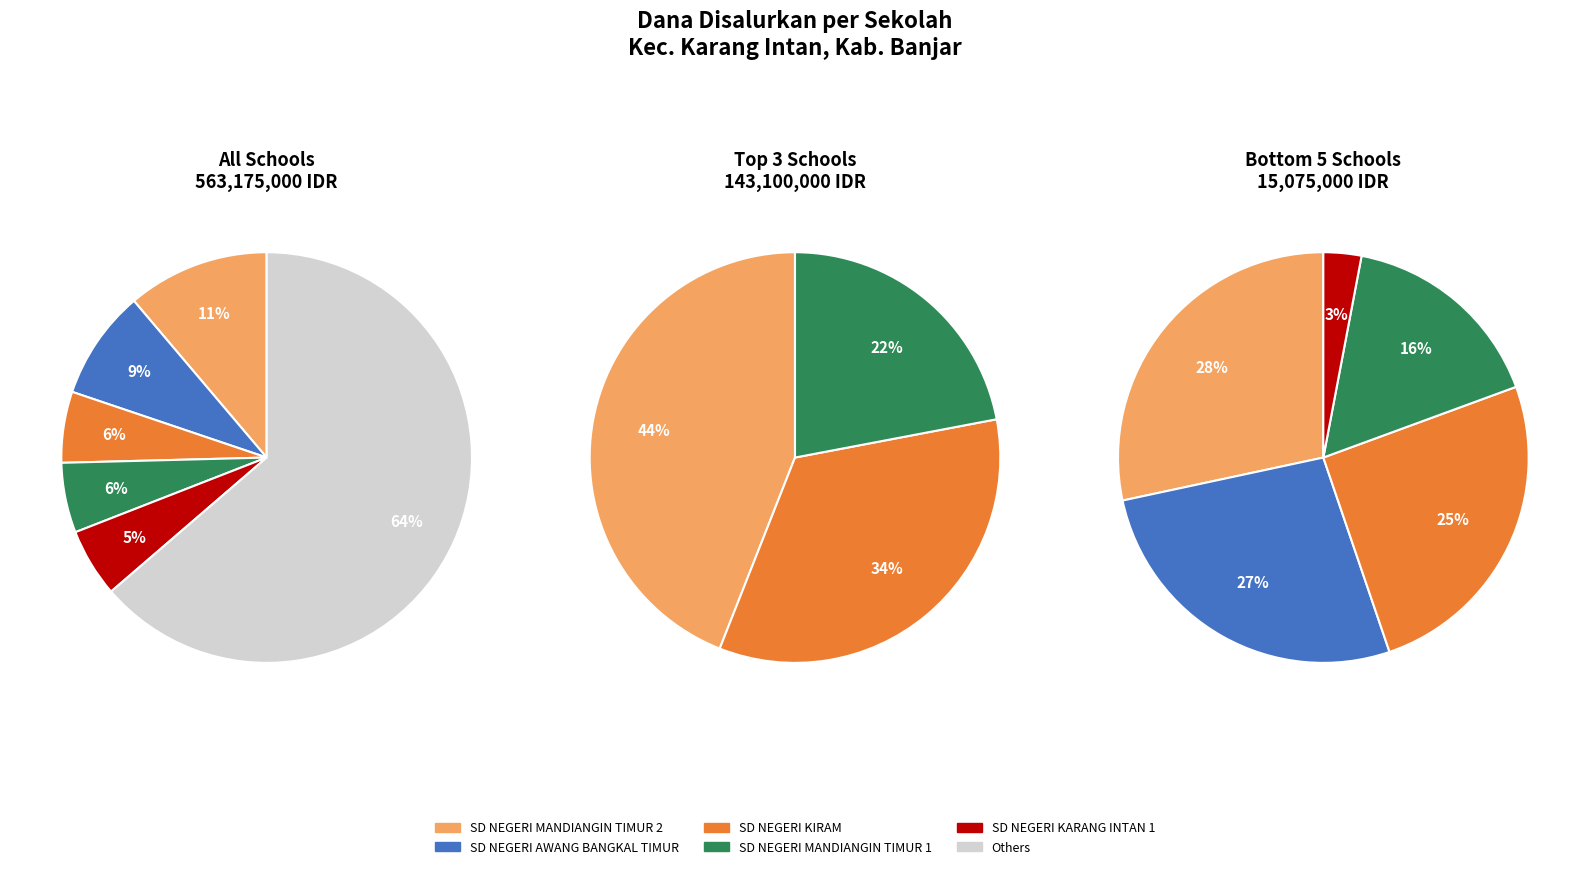

Does SD NEGERI PADANG PANJANG account for over 50% of the chart?

No